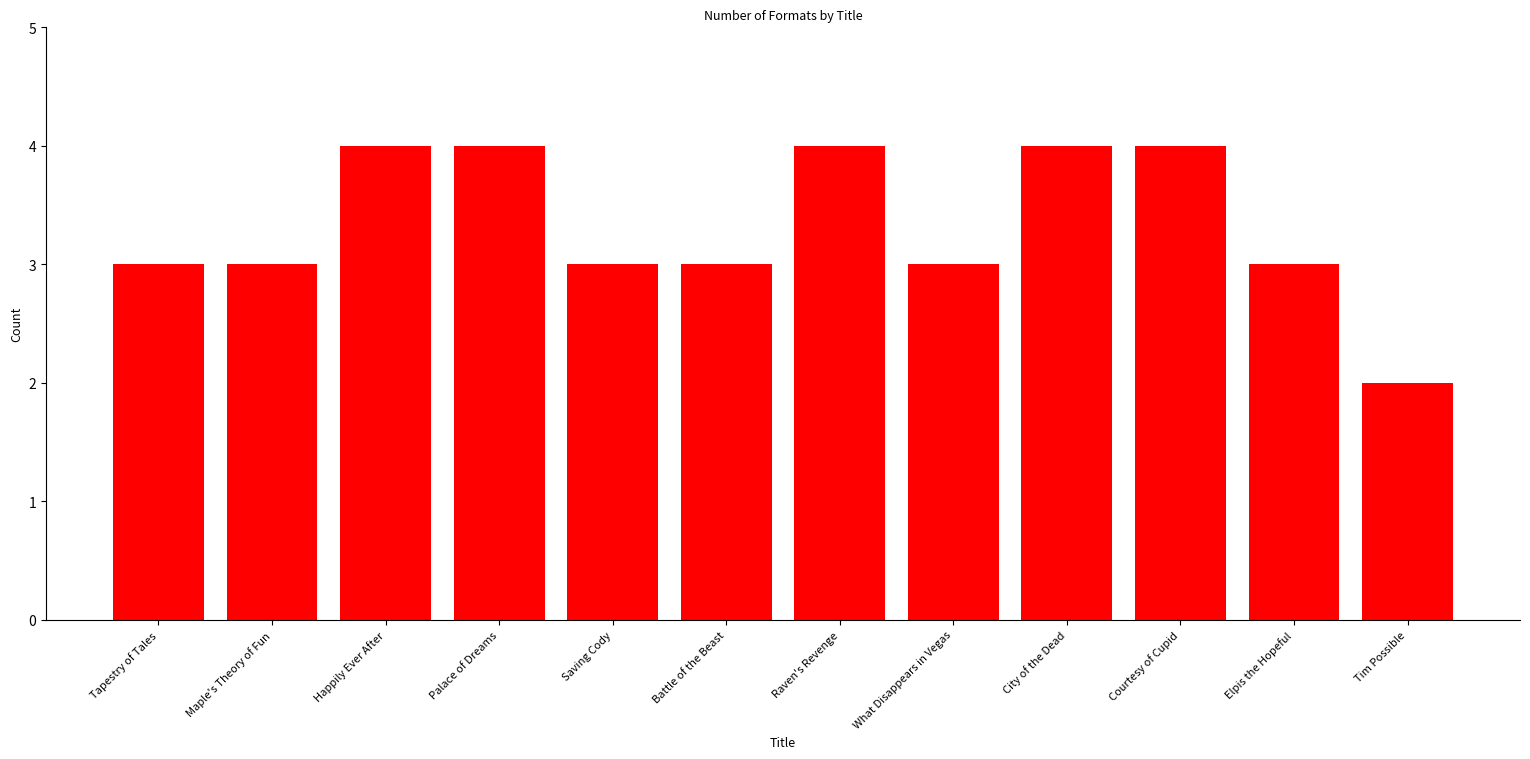

Is it true that the value at City of the Dead is 6?

False